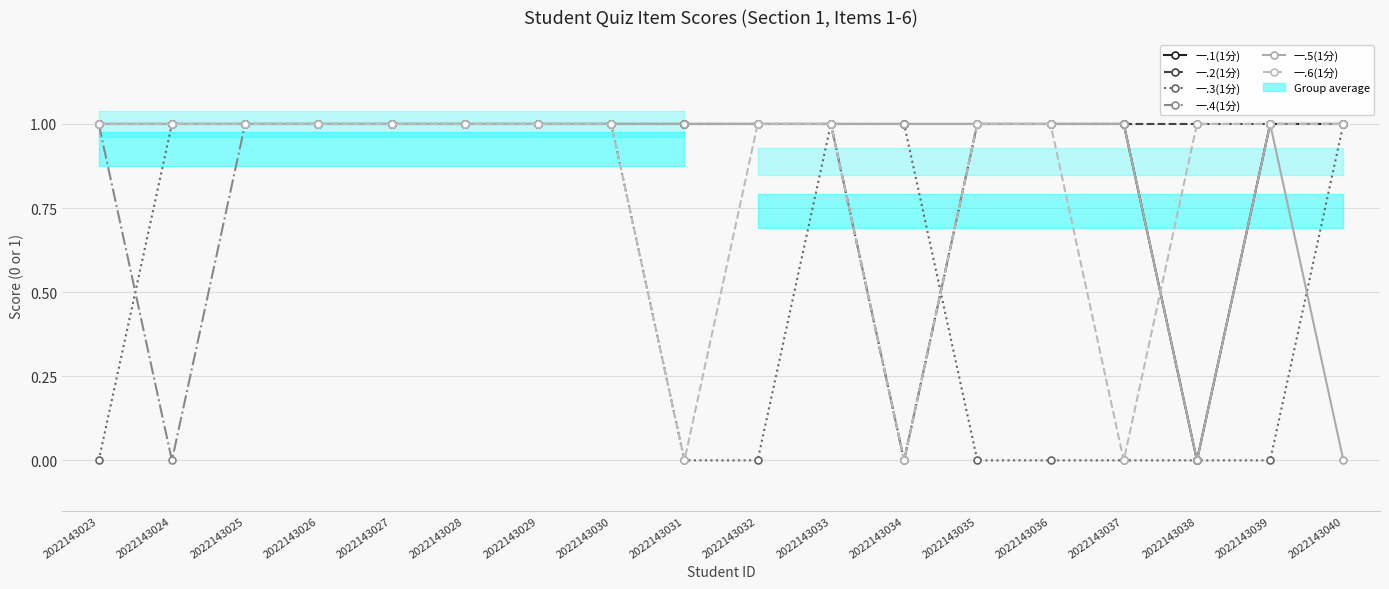

How many lines are shown in the chart?

6